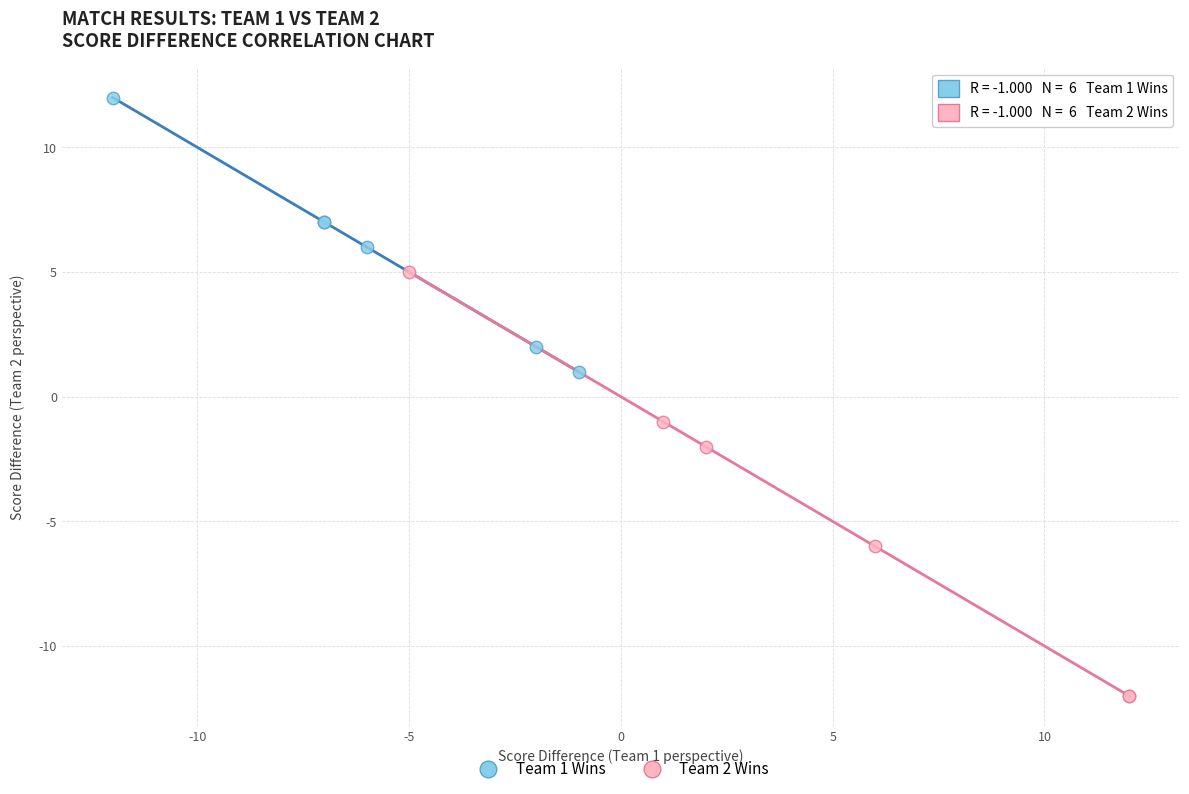

Which series has the largest Y range (max minus min)?

Team 2 Wins